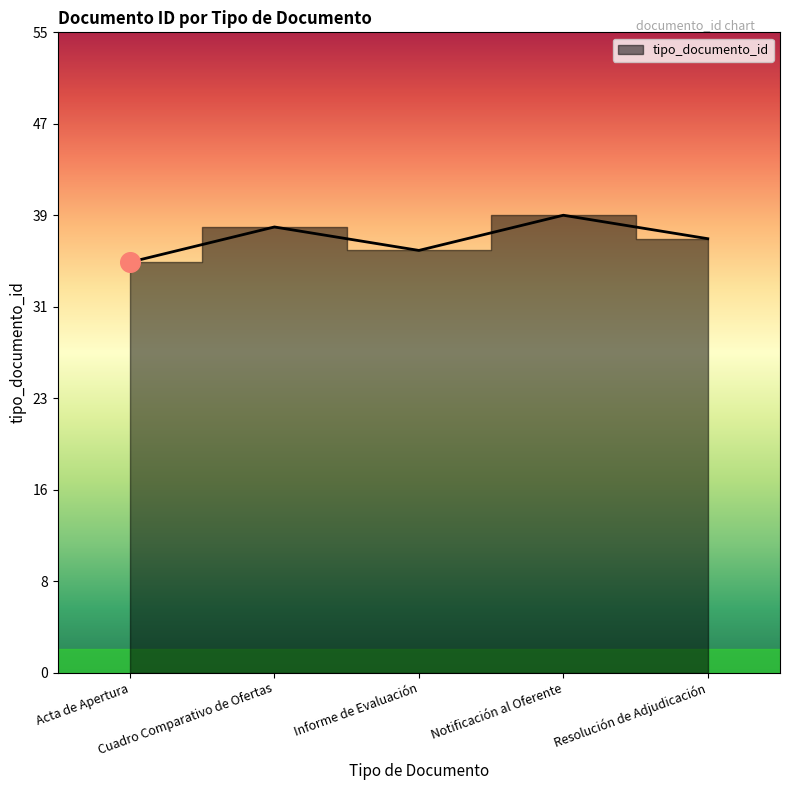

What is the change in value from Notificación al Oferente to Resolución de Adjudicación?

-2